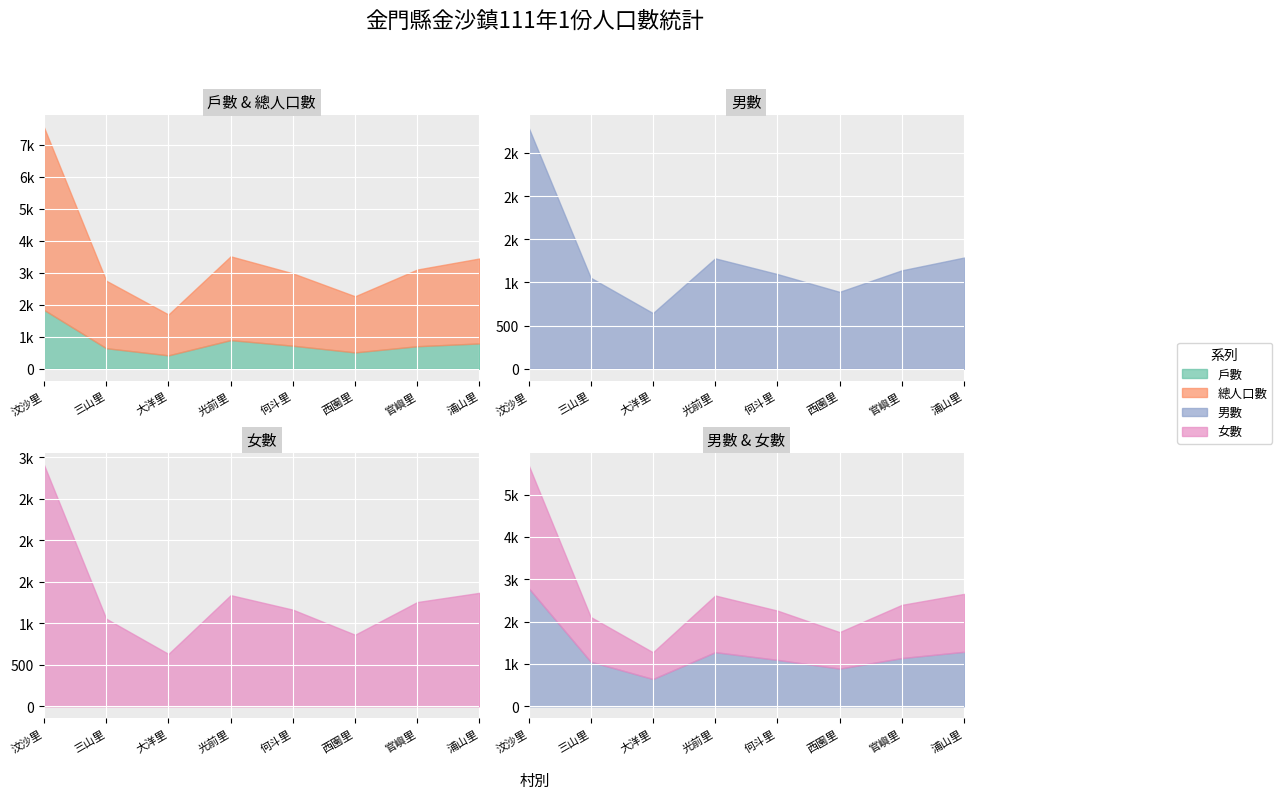

True or false: 男數 has more than 0 interior local peaks.

True